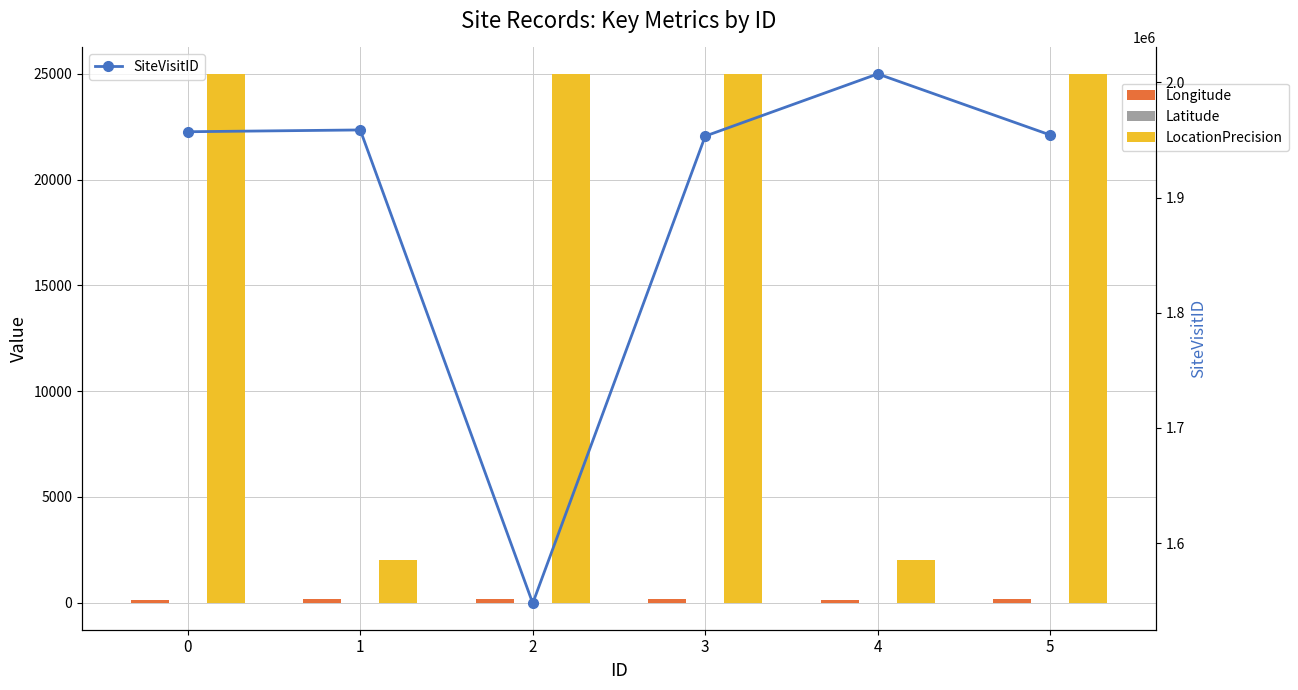

What is the value of the SiteVisitID point at the 6th from the left?

1954336